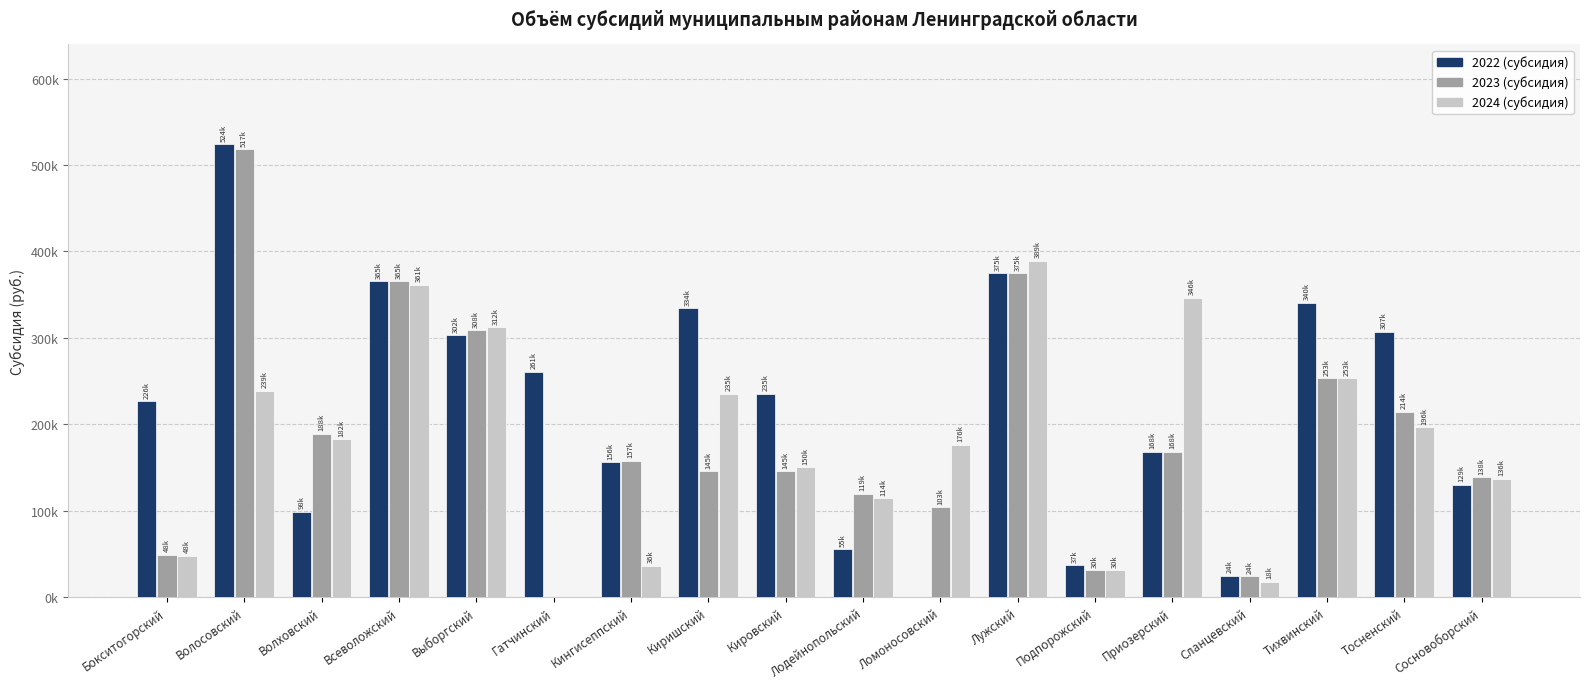

What are all the series names shown in the legend?

2022 (субсидия), 2023 (субсидия), 2024 (субсидия)